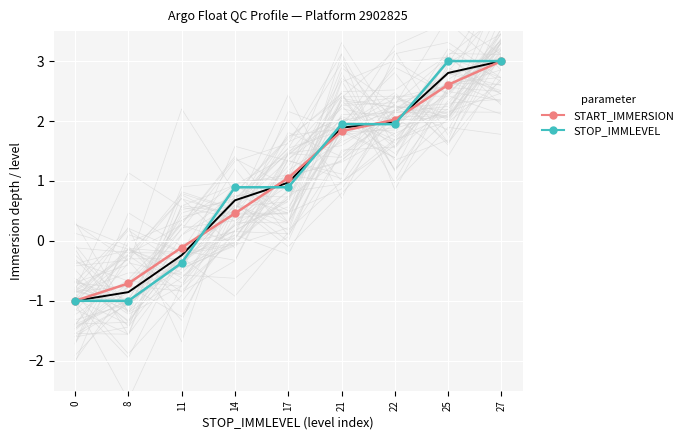

What is the total value across all series at 27?

9.0